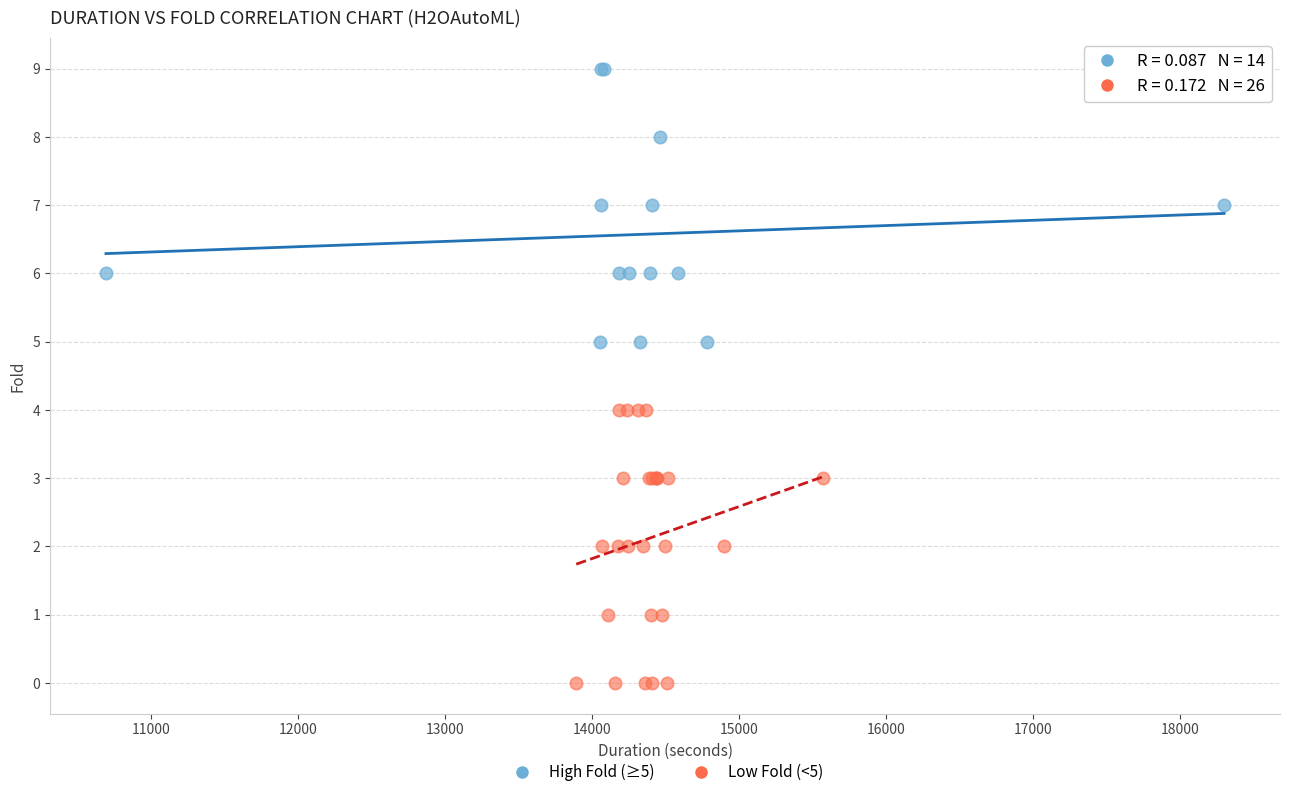

Which series contains the lowest Y value?

Low Fold (<5)